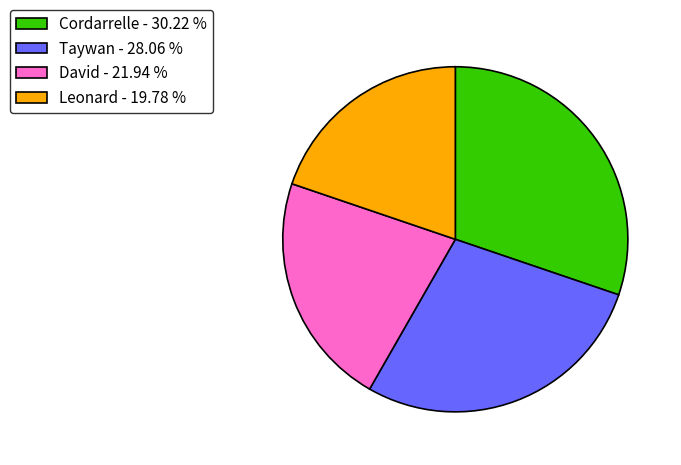

How many segments does this pie chart have?

4